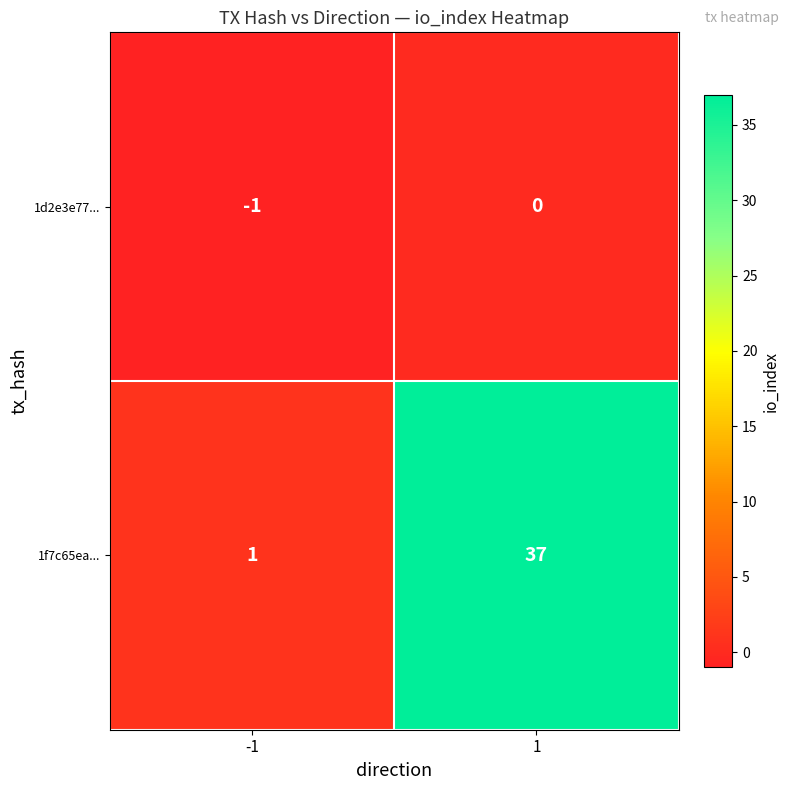

The value of 1f7c65ea... at 1 is 37. True or false?

True